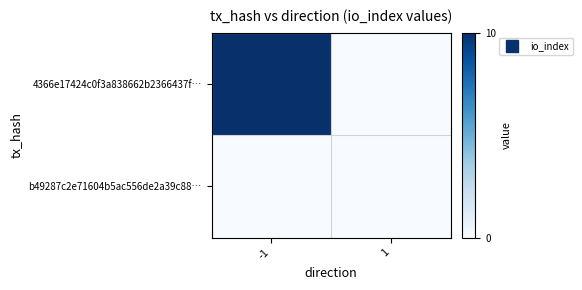

Between 1 and -1, which is larger?

-1